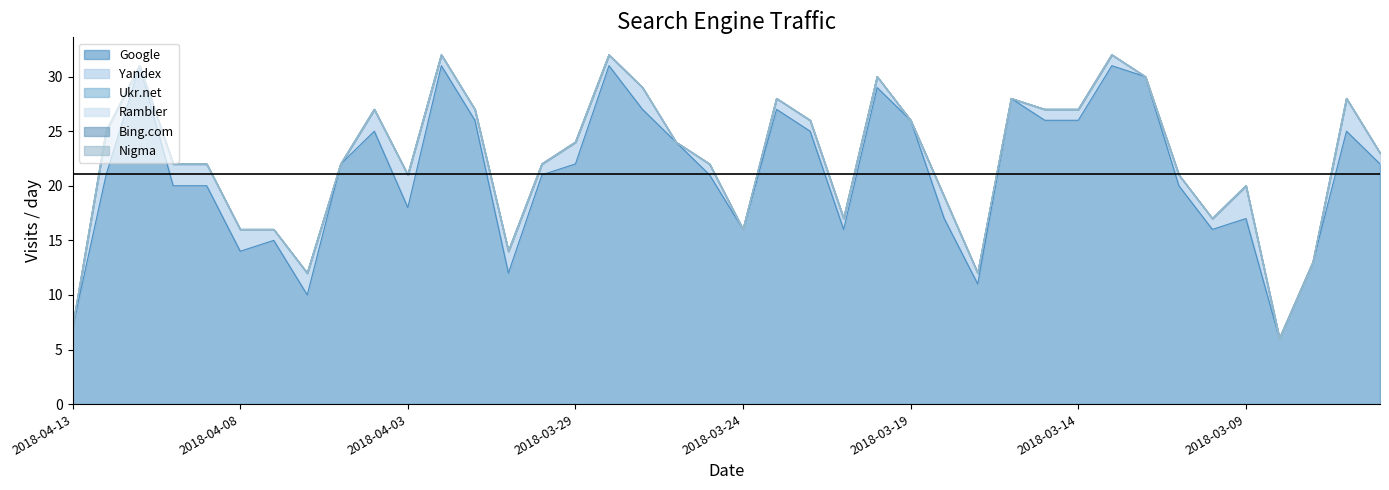

What are all the series names shown in the legend?

Google, Yandex, Ukr.net, Rambler, Bing.com, Nigma